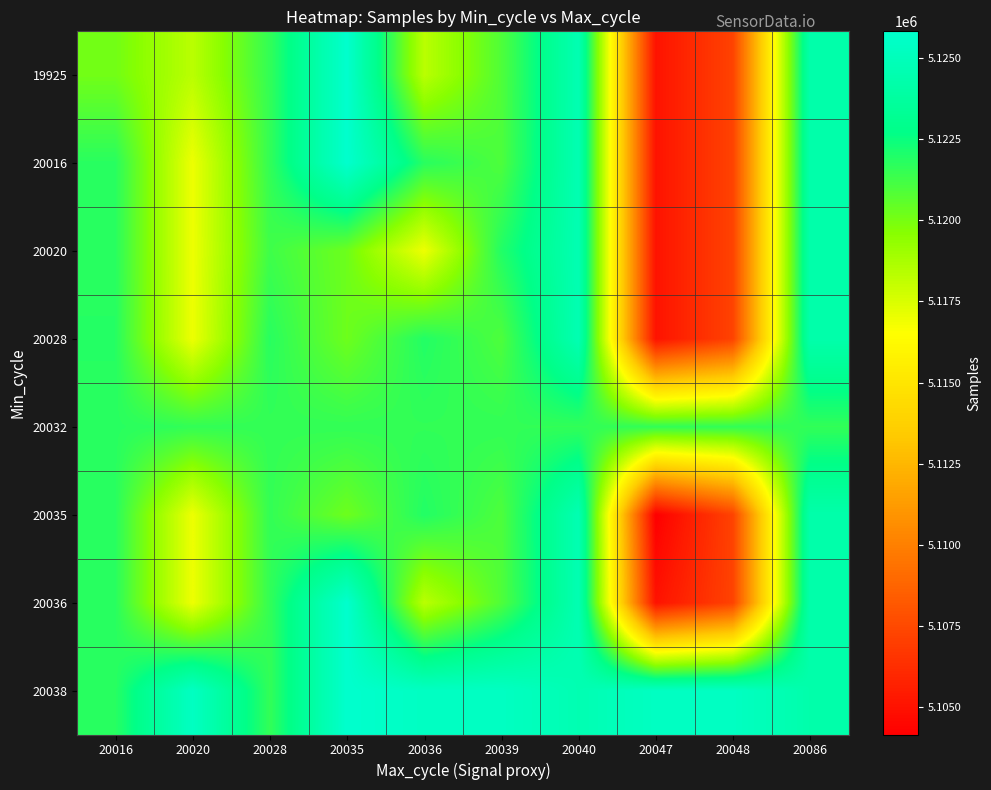

What is the maximum value shown in the chart?

5125806